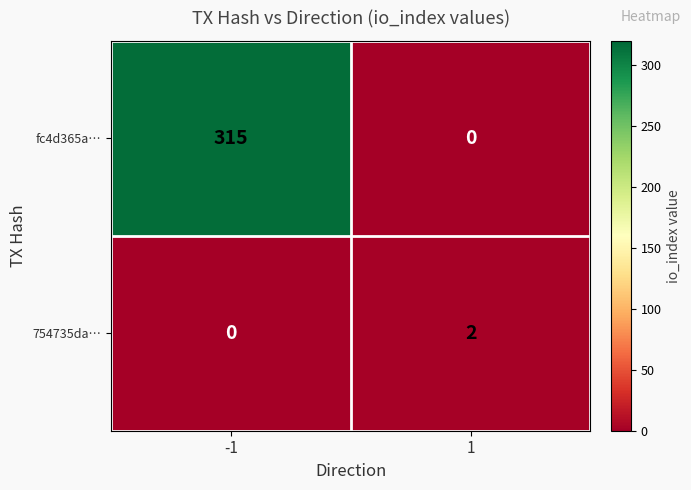

What is the sum of the fc4d365a… values at 1 and -1?

315